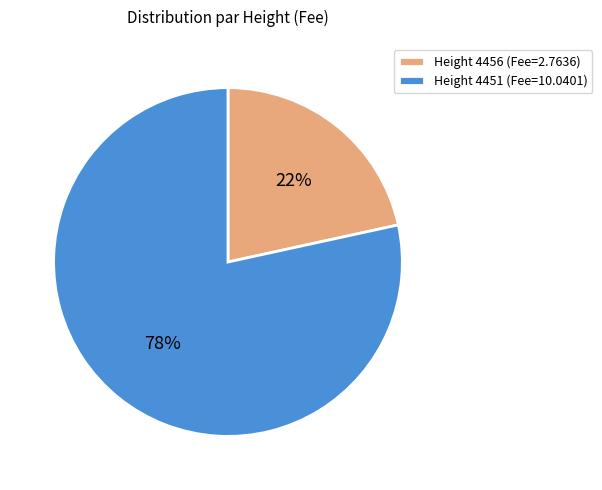

Combined, do Height 4451 (Fee=10.0401) and Height 4456 (Fee=2.7636) account for over 50%?

Yes